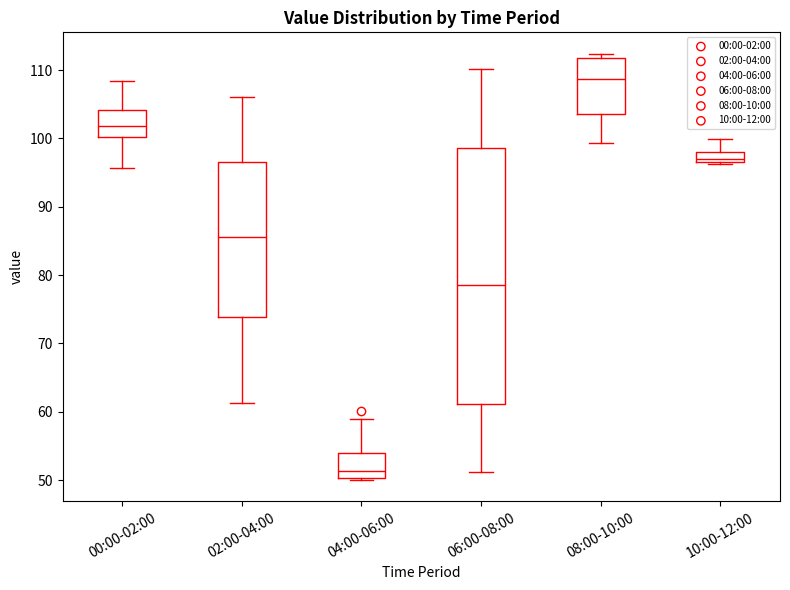

Where does the lower whisker of the box for 00:00-02:00 end on the y-axis? The values are not printed on the chart, so give them approximately, as read against the axis.

96